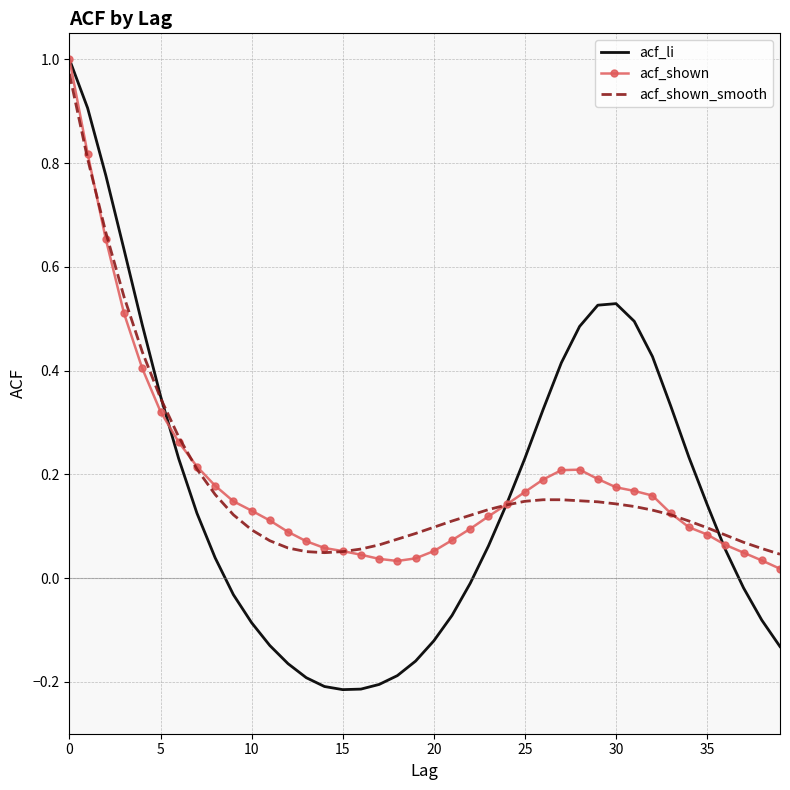

Which series has the widest spread of values?

acf_li